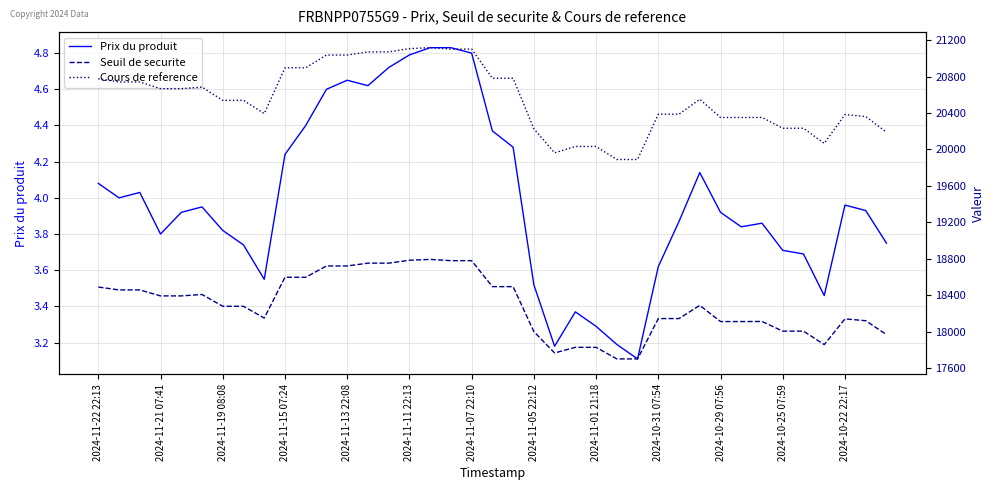

What are all the series names shown in the legend?

Prix du produit, Seuil de securite, Cours de reference